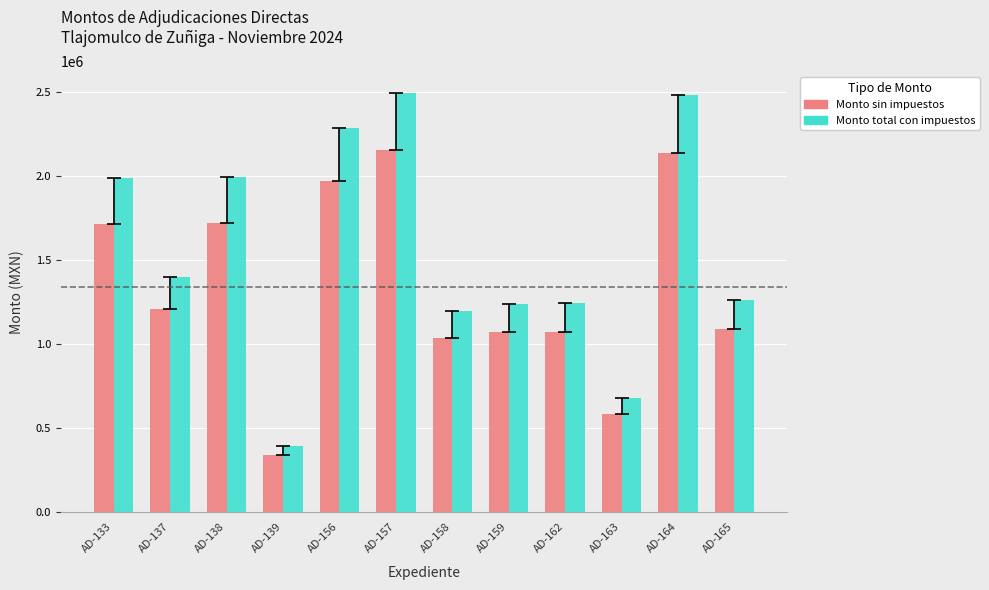

What is the value of the Monto total con impuestos bar at the 11th from the left?

2482426.5